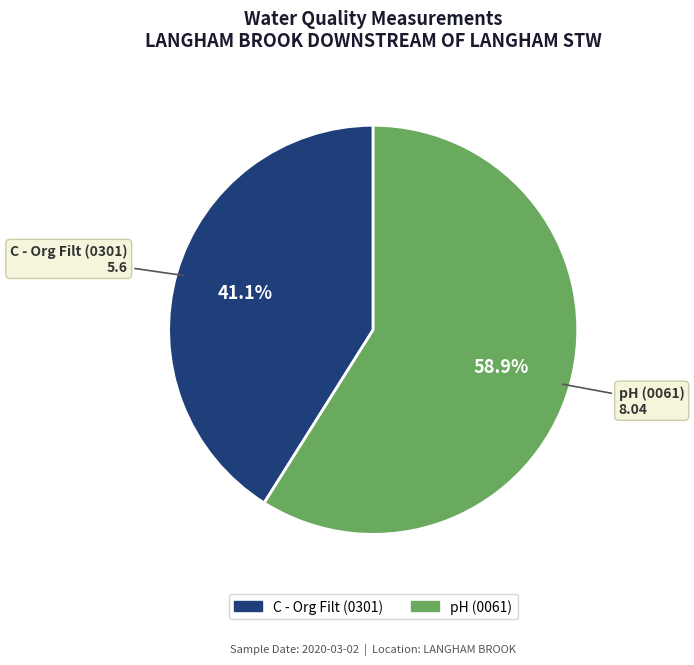

Which category has the biggest portion of the pie?

pH (0061)